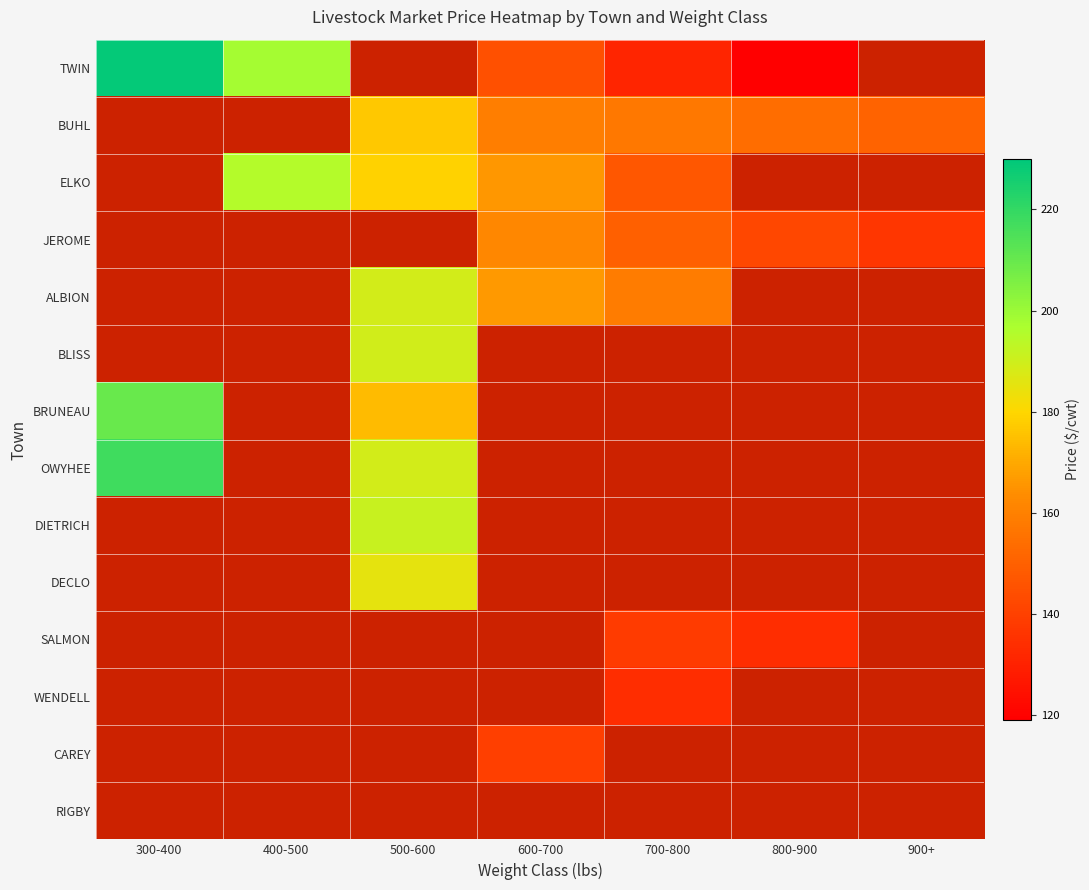

How many data points does each series have?

7